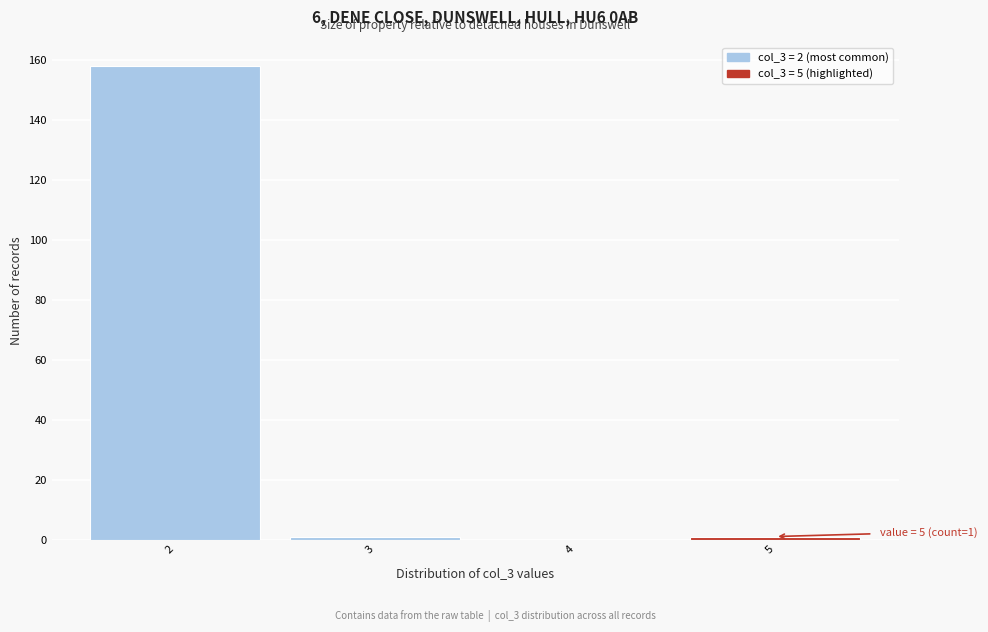

Over which range of the x-axis is the bar tallest?

1.5 to 2.5